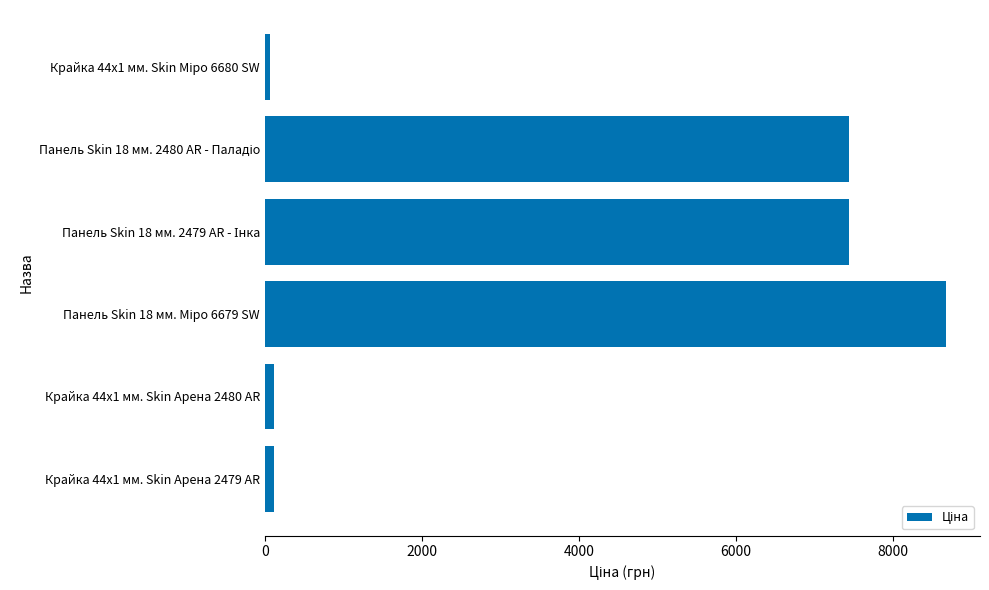

What is the greatest value displayed?

8669.7